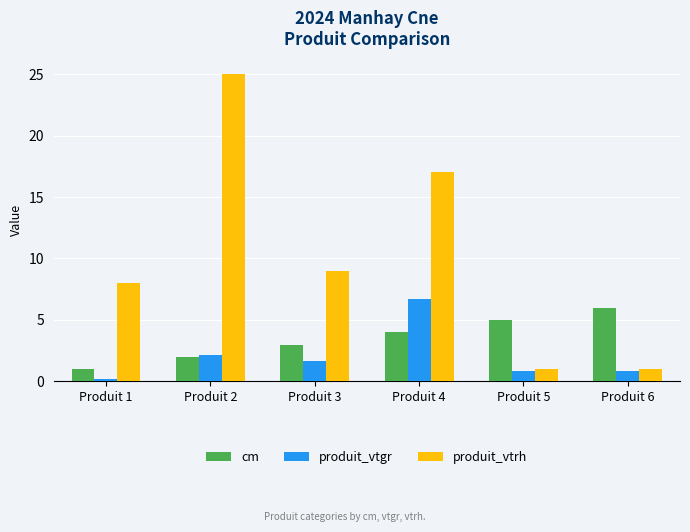

Which series changed the most between Produit 4 and Produit 6?

produit_vtrh